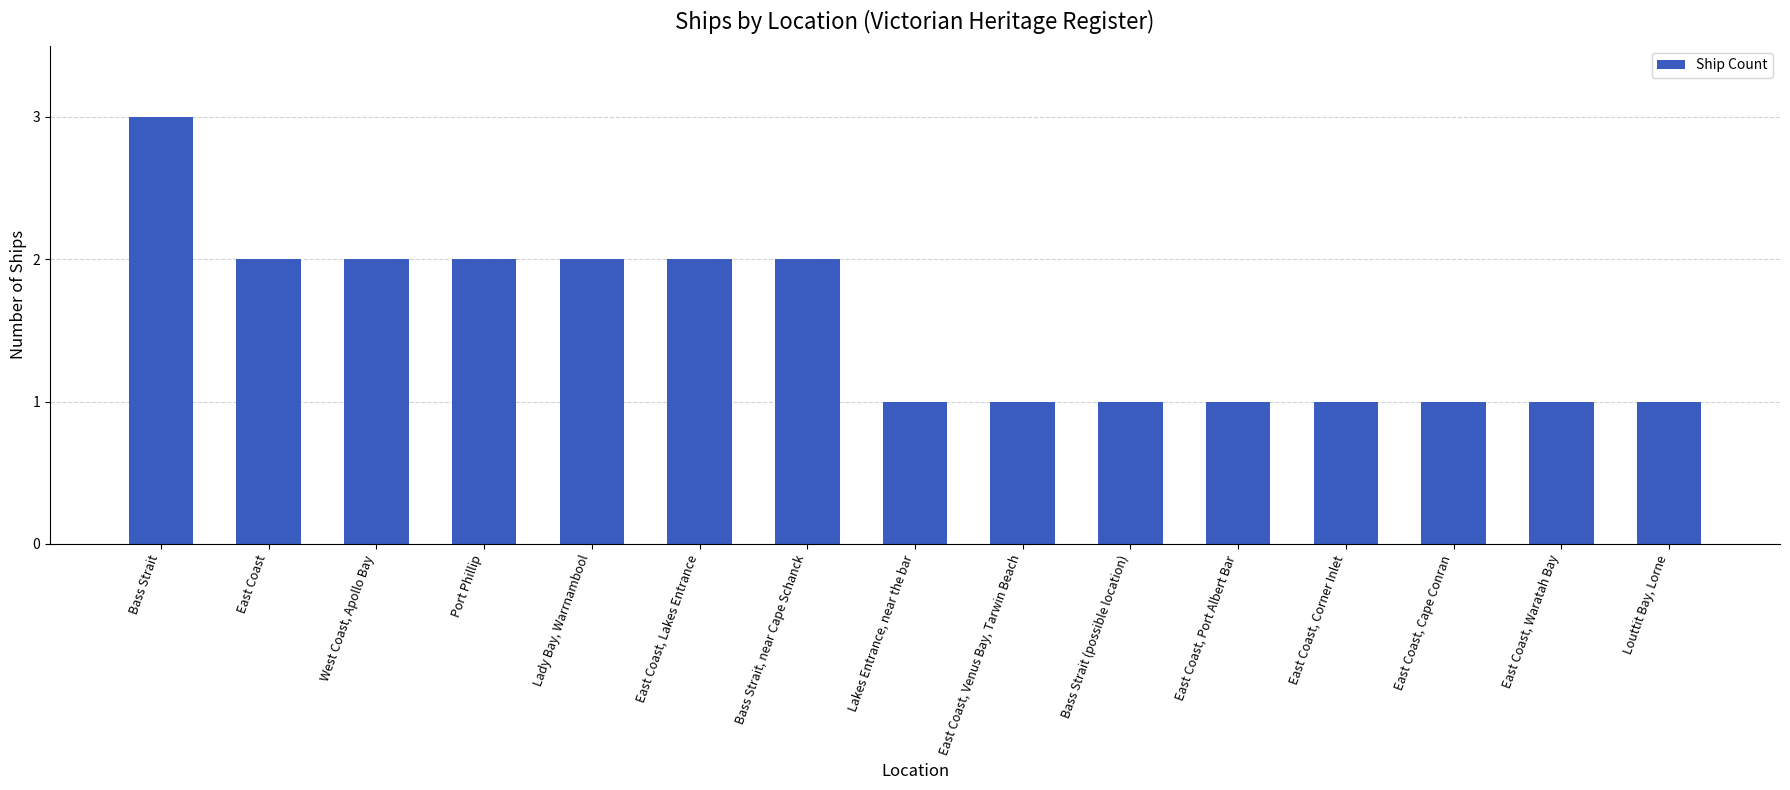

What is the value of the 14th bar from the left?

1